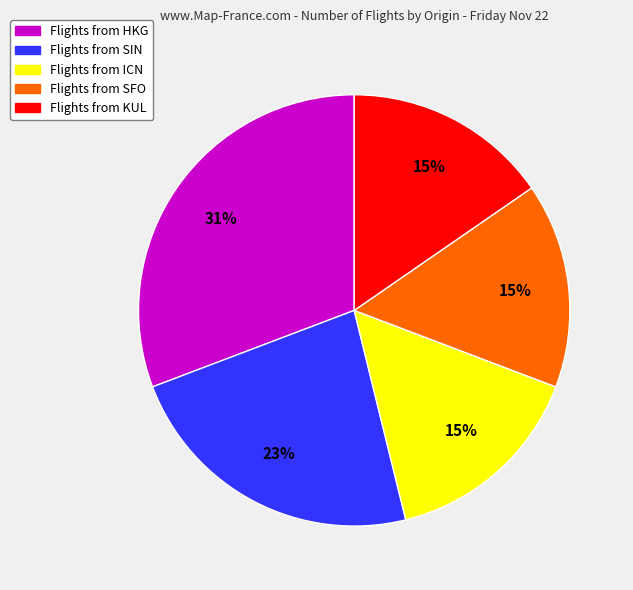

To the nearest percent, what is the average slice percentage?

20%